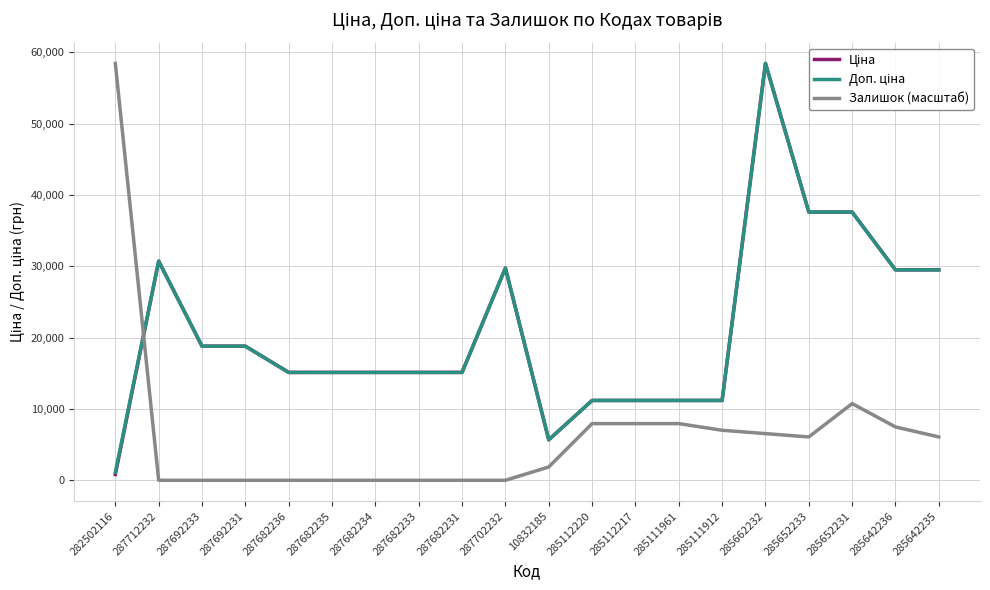

The value of Залишок (масштаб) at 287682235 is 0.0. True or false?

True